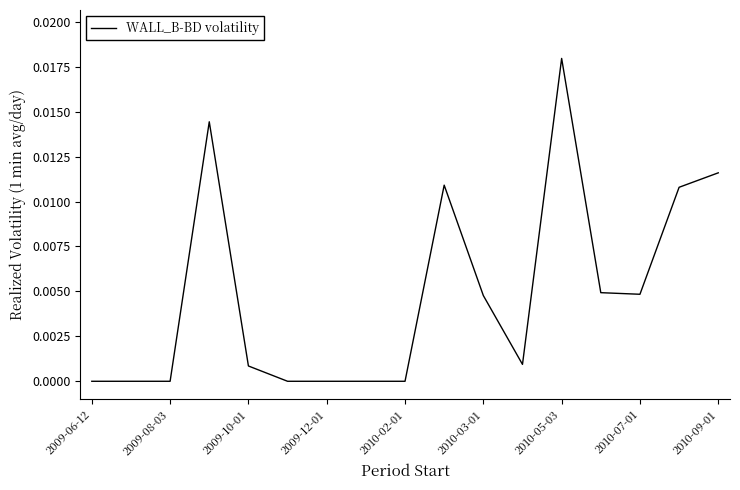

Does the chart have visible grid lines?

No